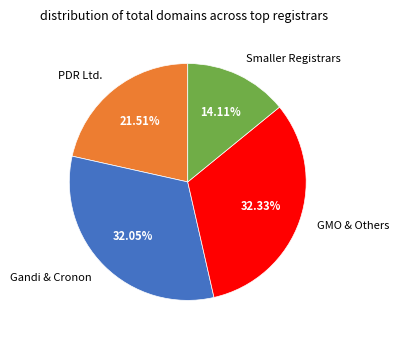

How many slices are in this pie chart?

4